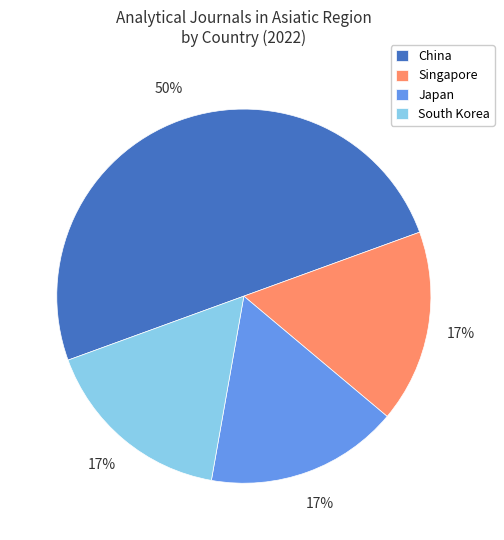

The China slice represents 50% of the pie. True or false?

True